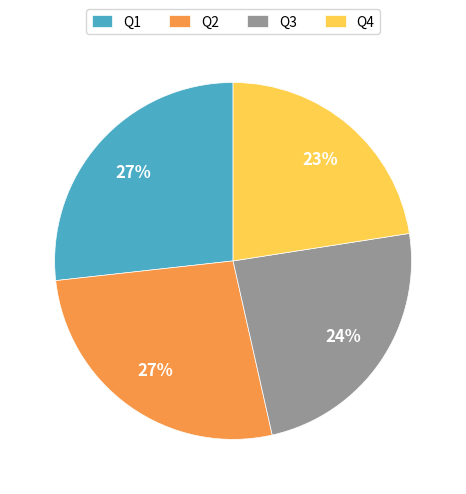

Which has a higher value, Q4 or Q2?

Q2